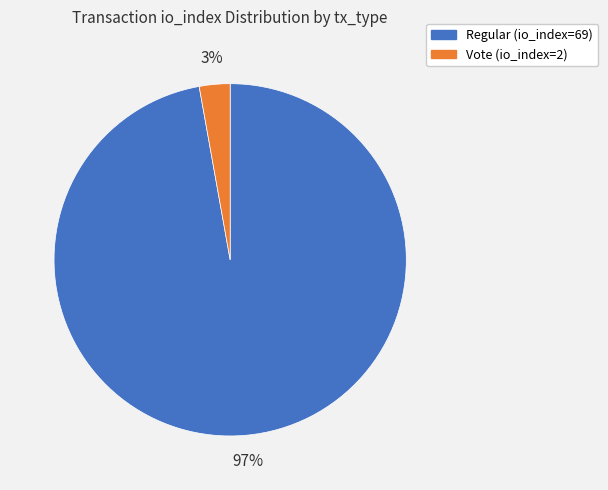

Which has a higher value, Regular (io_index=69) or Vote (io_index=2)?

Regular (io_index=69)